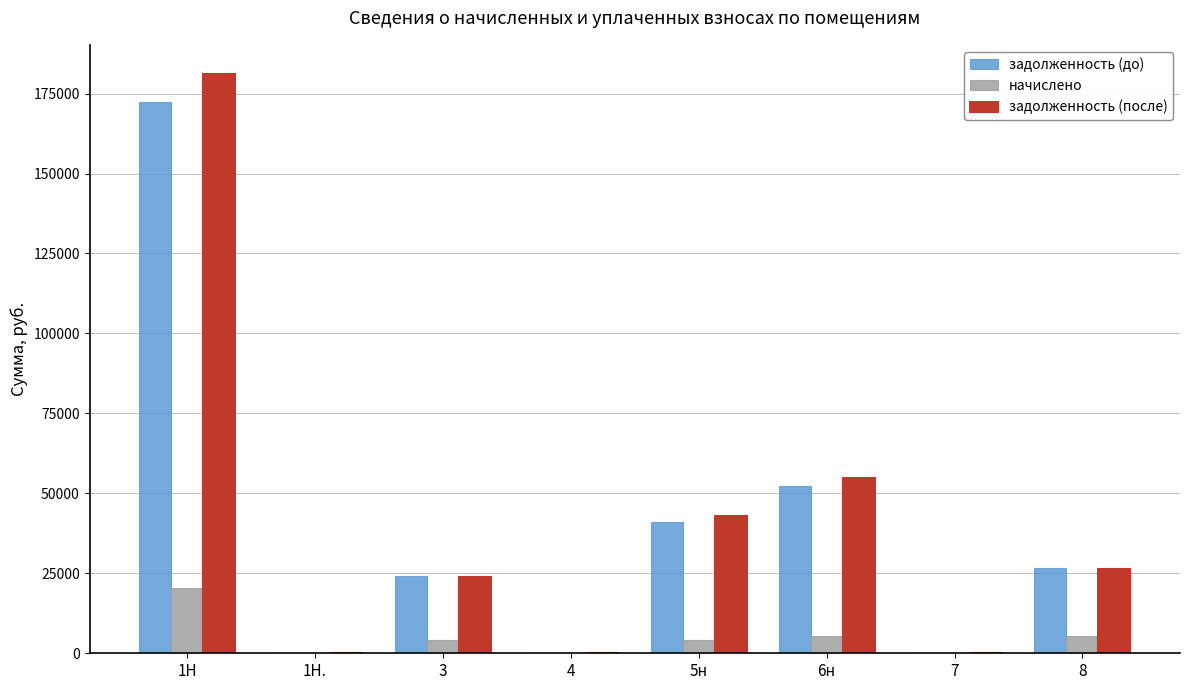

At which category is the sum across all series the highest?

1Н